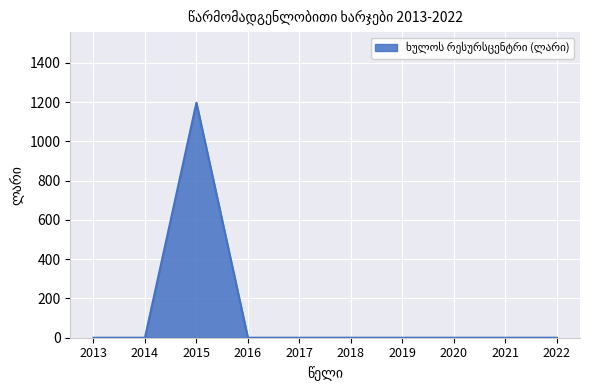

What is the difference between the maximum and minimum values?

1198